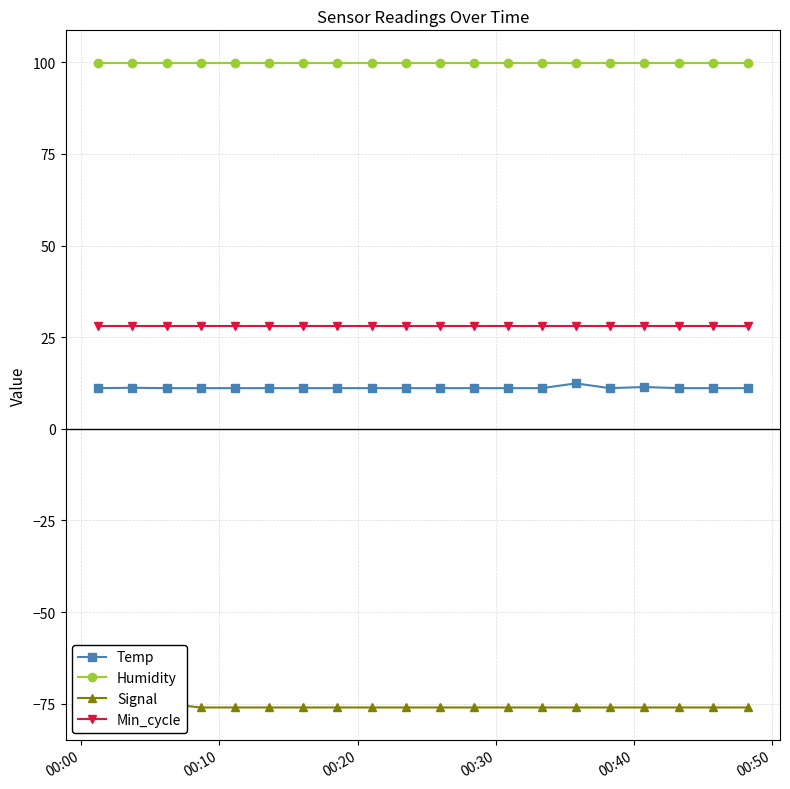

True or false: Min_cycle and Humidity intersect in this chart.

False